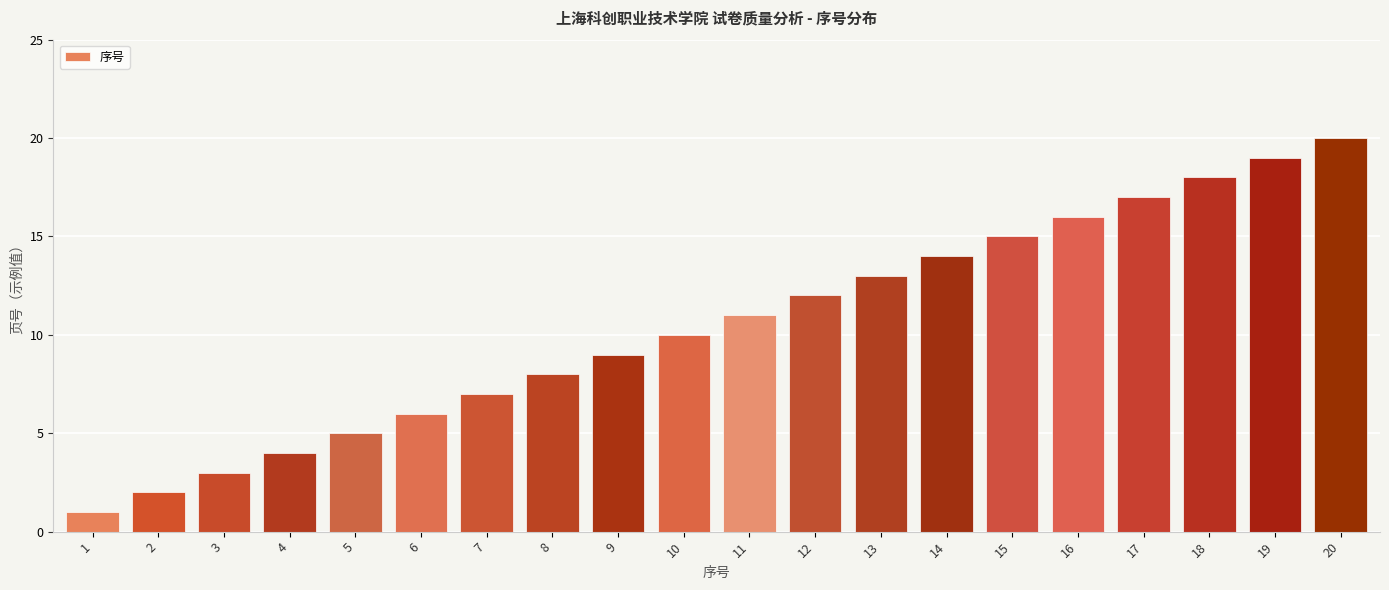

Is it true that the value at 12 is 17?

False